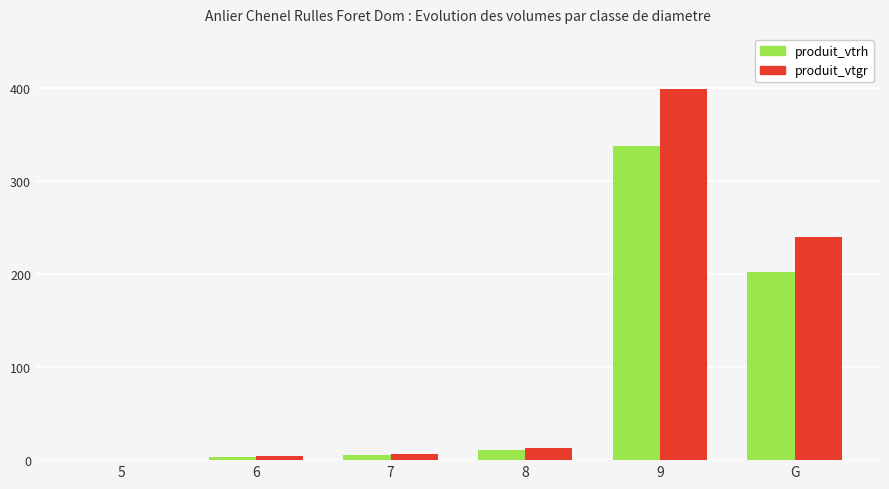

The produit_vtrh series shows 117.4 at G. True or false?

False